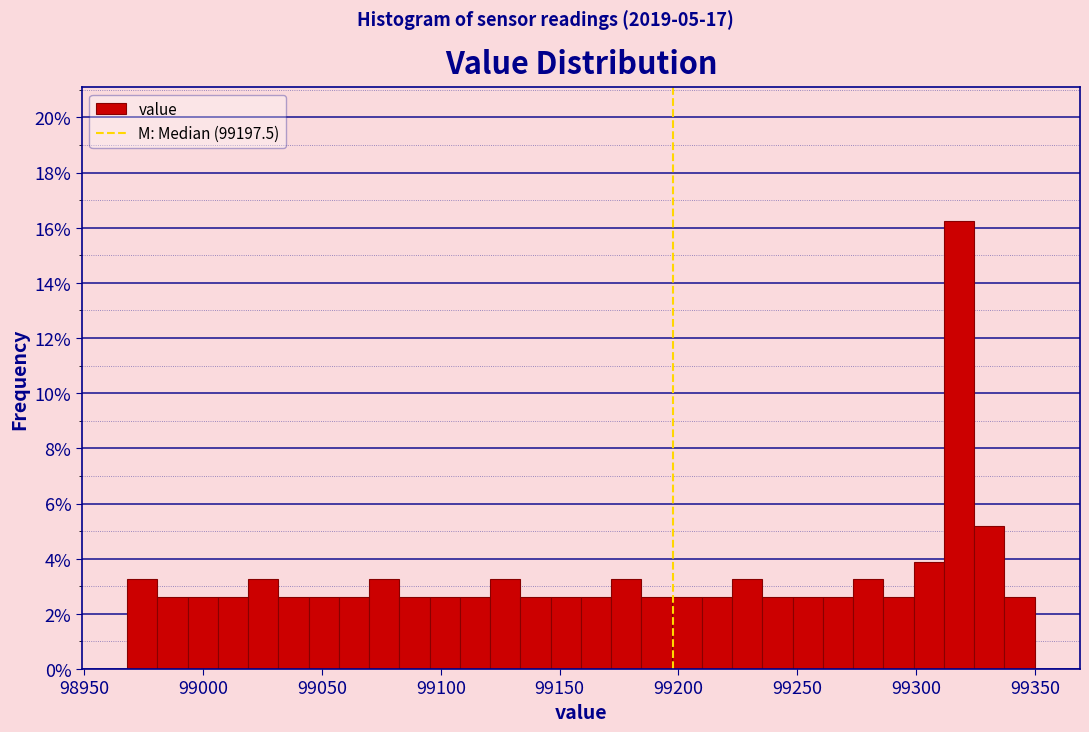

Read against the x-axis, roughly where is the centre of the tallest bar?

99320